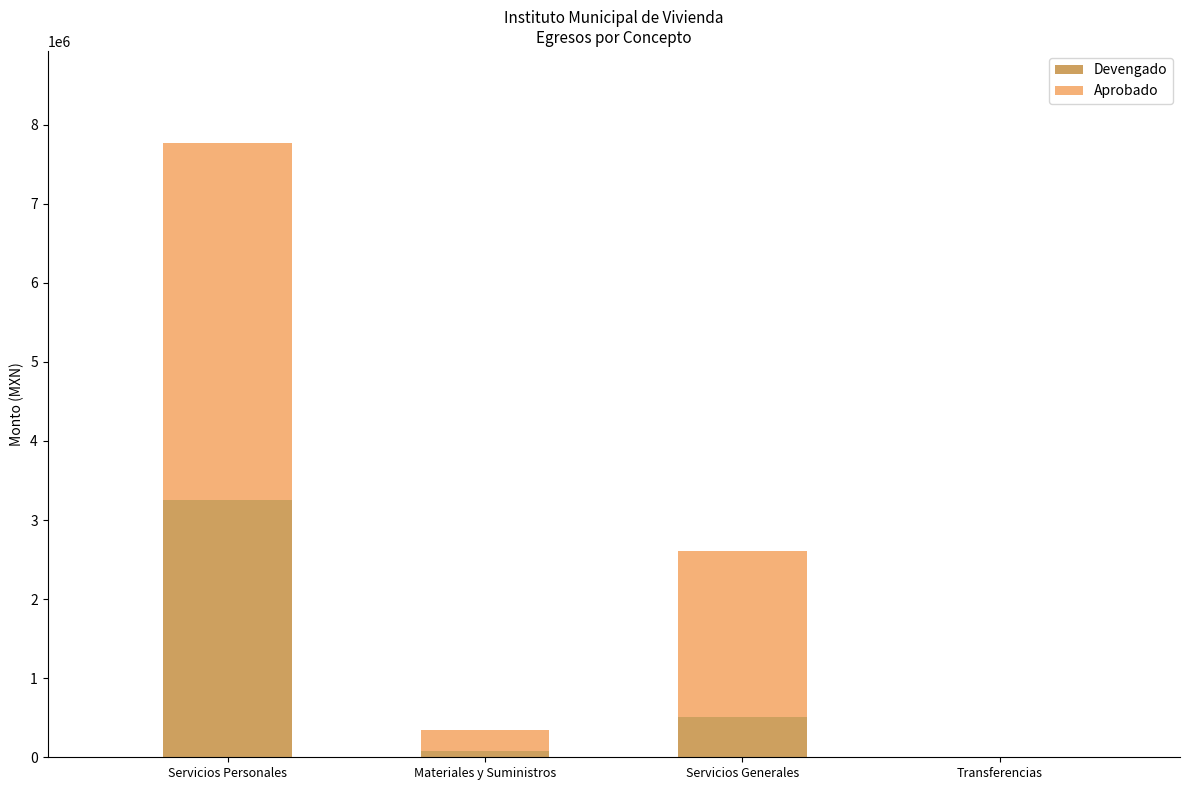

At which label is Devengado closest to 1628611?

Servicios Generales